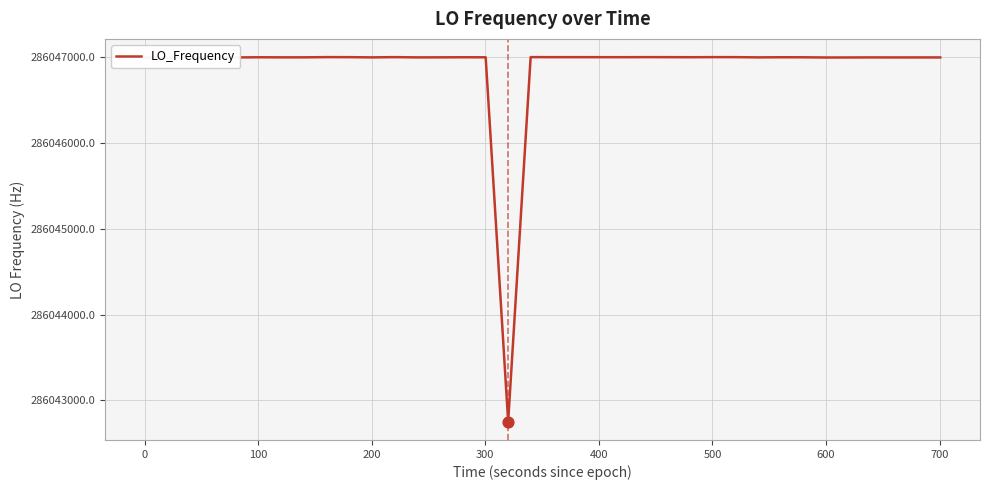

What is the difference between the maximum and minimum values?

4251.8